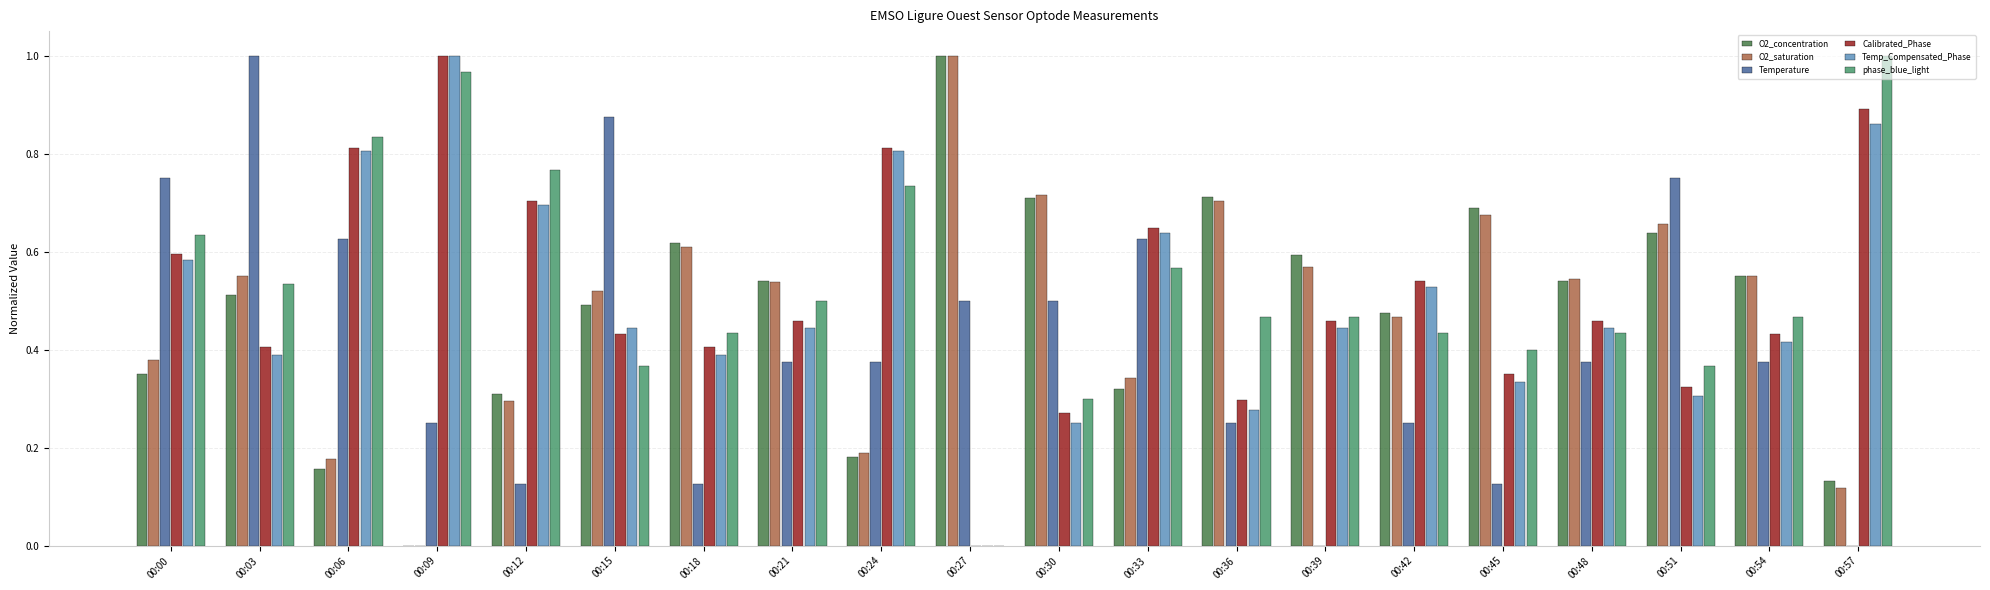

Between 00:03 and 00:48, which series saw the biggest shift?

Temperature